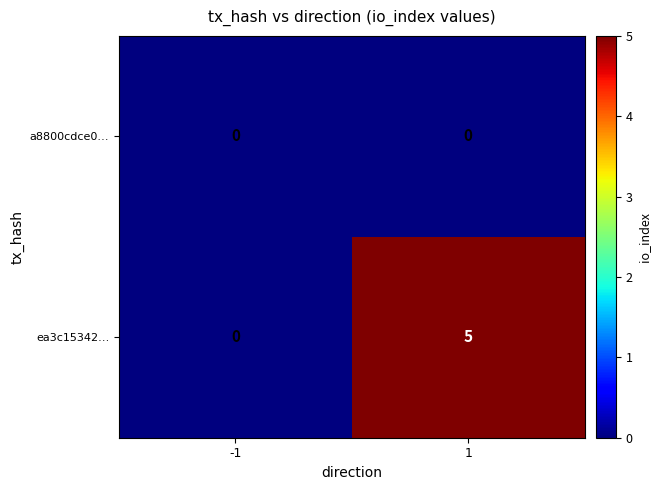

What is the difference between the ea3c15342… values at 1 and -1?

5